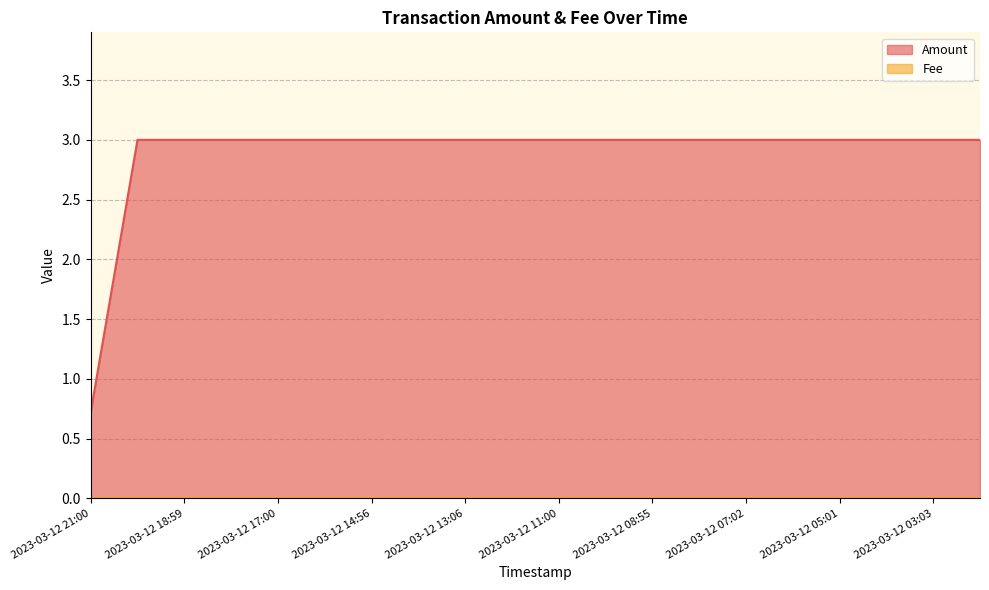

True or false: there are more than 0 points higher than both neighbors.

False